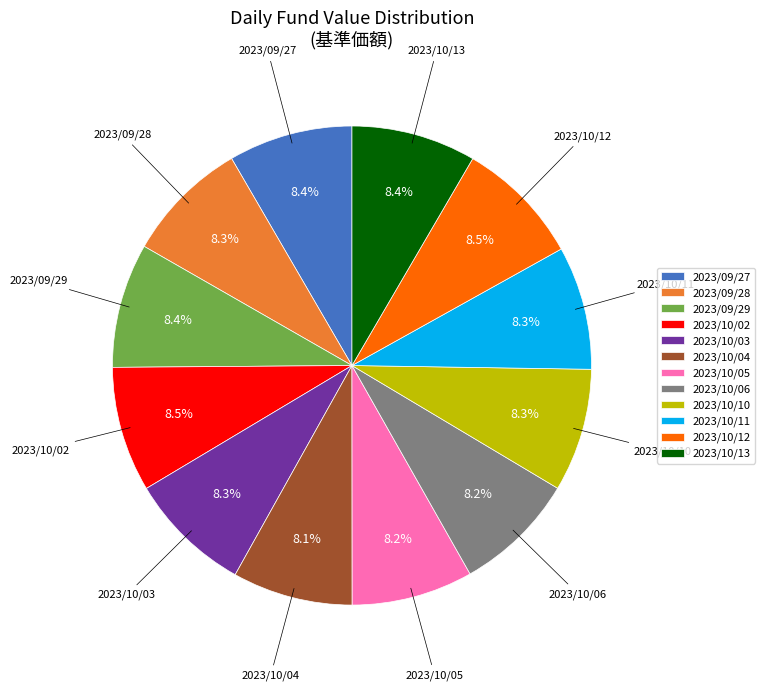

Does any single category account for the majority?

No